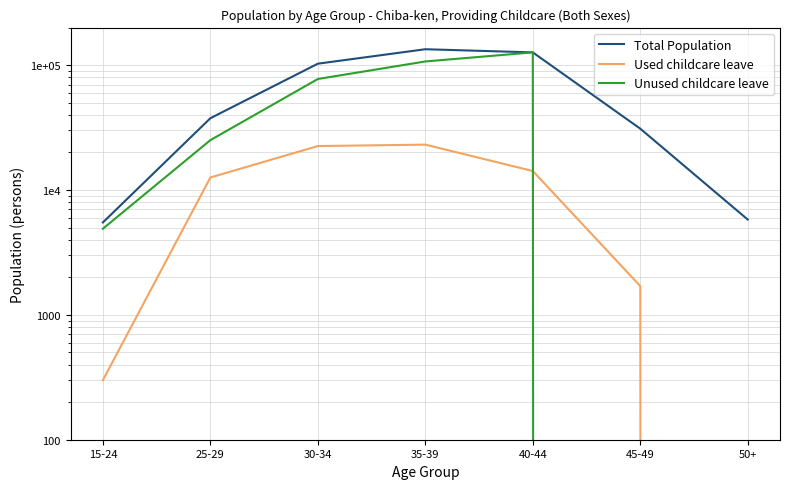

What is the value of the Used childcare leave point at the 1st from the left?

300